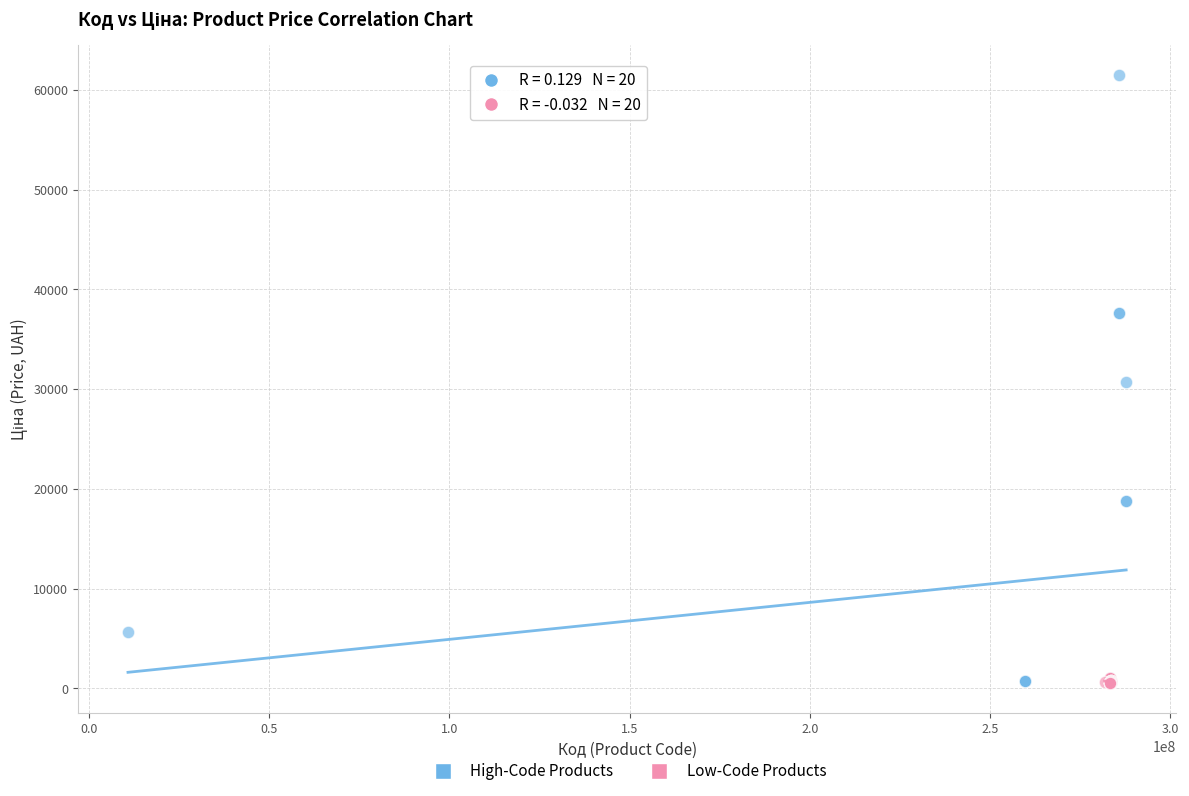

Which series has the widest spread of Y values?

High-Code Products